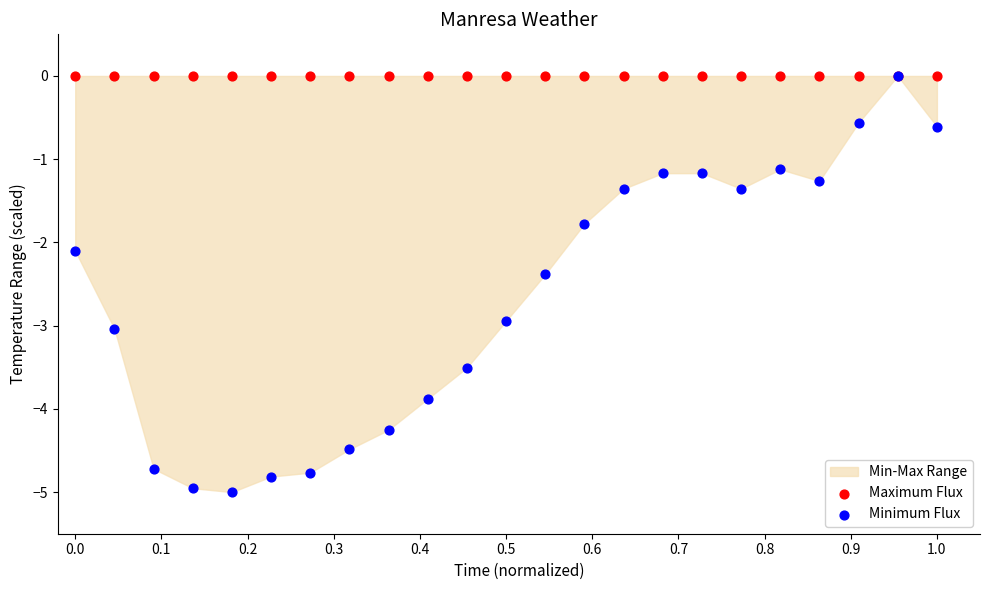

In the Minimum Flux series, what Y value is closest to -2?

-2.1